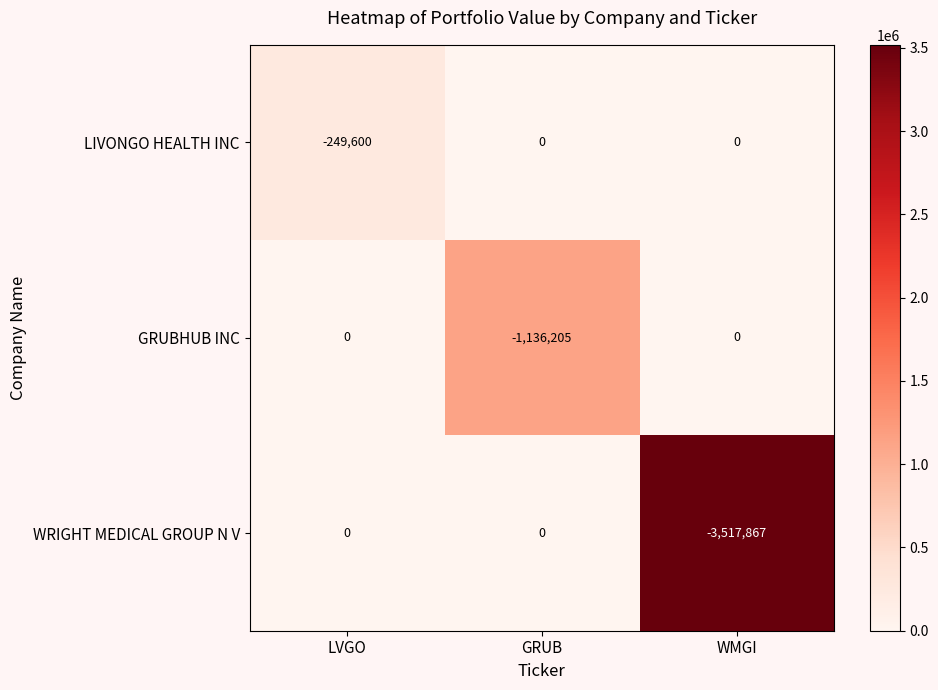

List the series in order of their overall mean, highest first.

LIVONGO HEALTH INC, GRUBHUB INC, WRIGHT MEDICAL GROUP N V